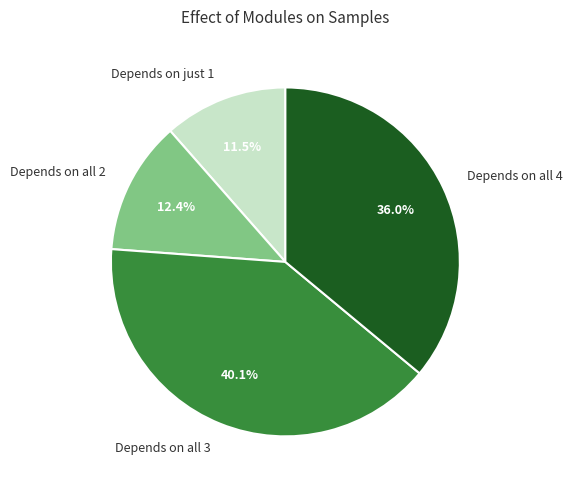

Which category has the biggest portion of the pie?

Depends on all 3